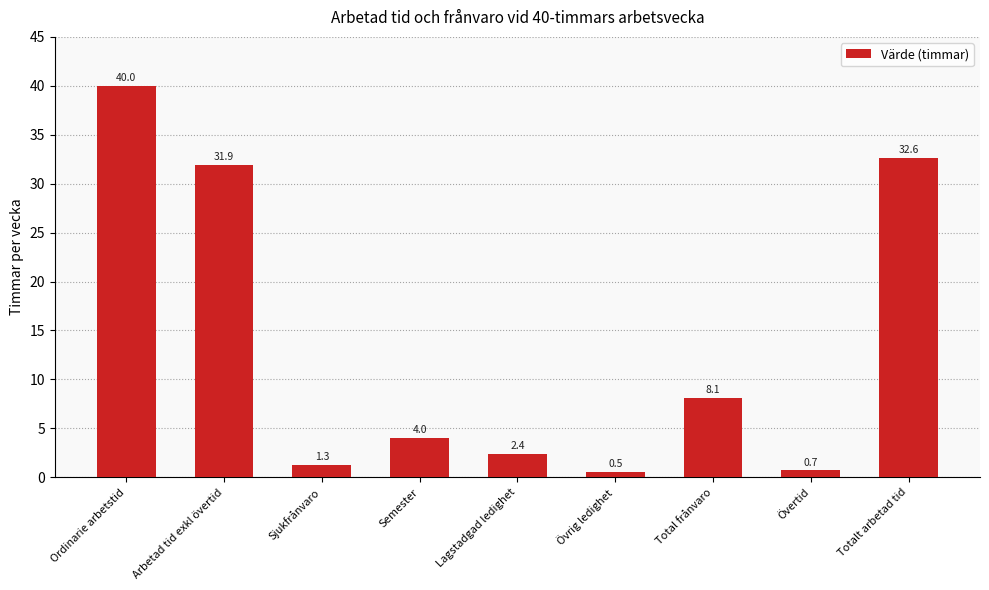

Which category has the highest value across all series?

Ordinarie arbetstid